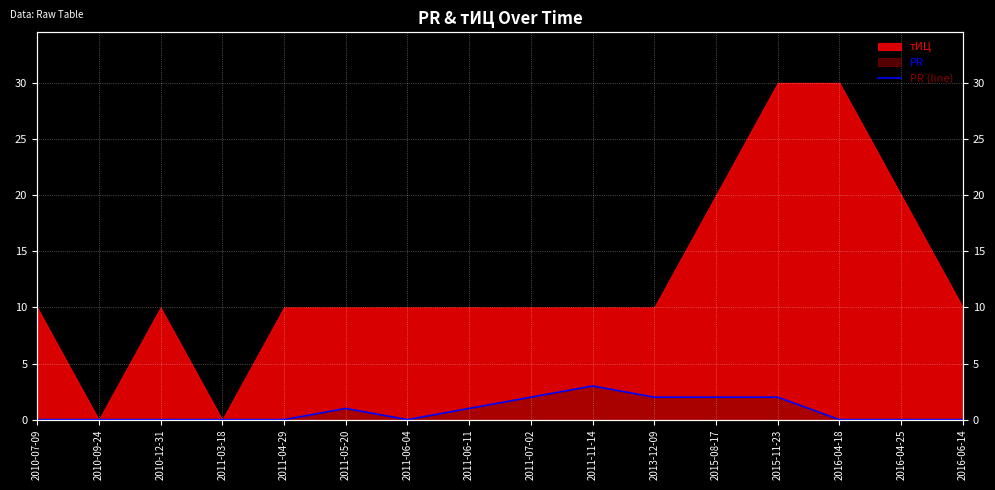

What is the label of the 9th point from the left?

2011-07-02